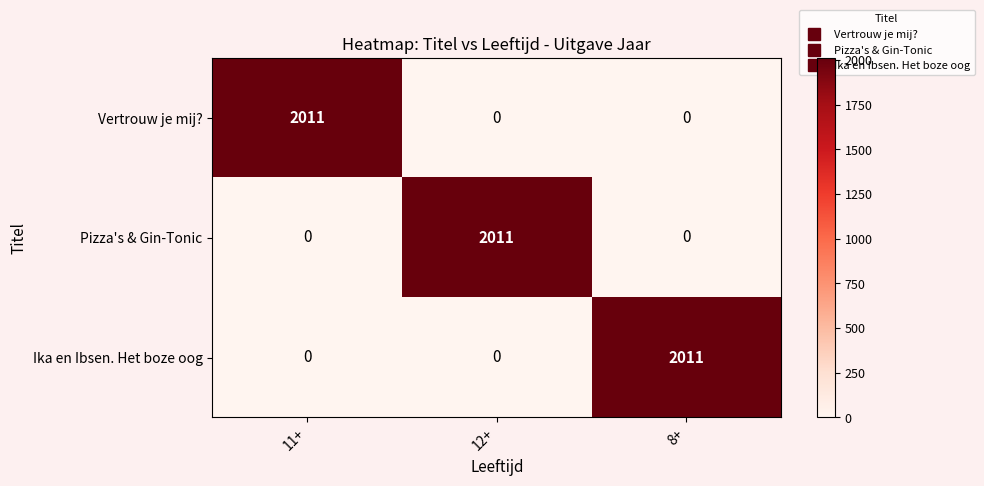

Count the Vertrouw je mij? values in the range 0 to 2011.

3